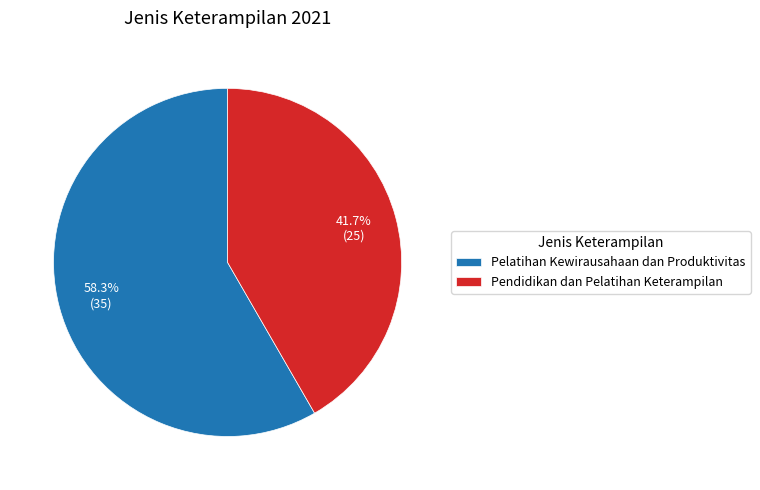

Which category has the biggest portion of the pie?

Pelatihan Kewirausahaan dan Produktivitas